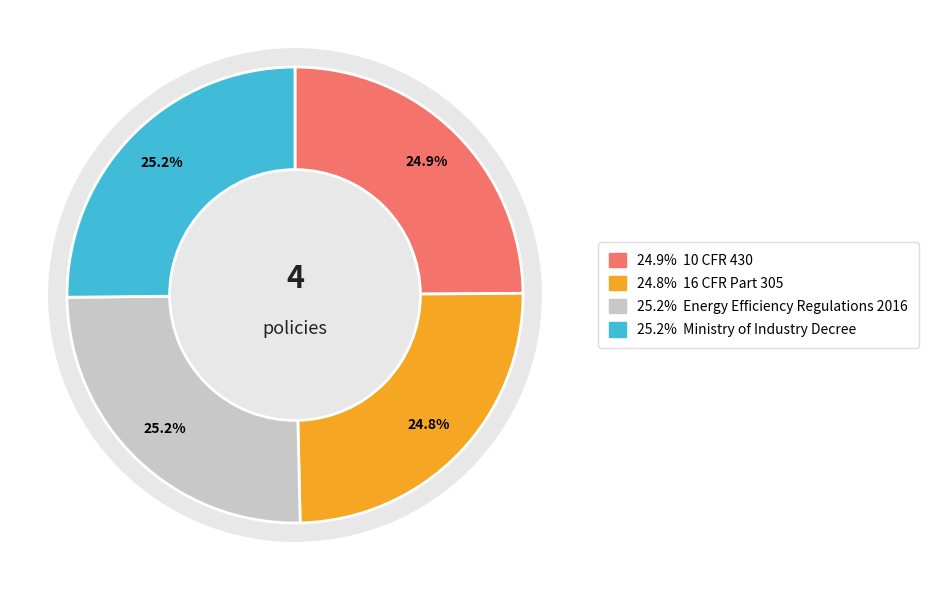

Is there a majority slice in this chart?

No